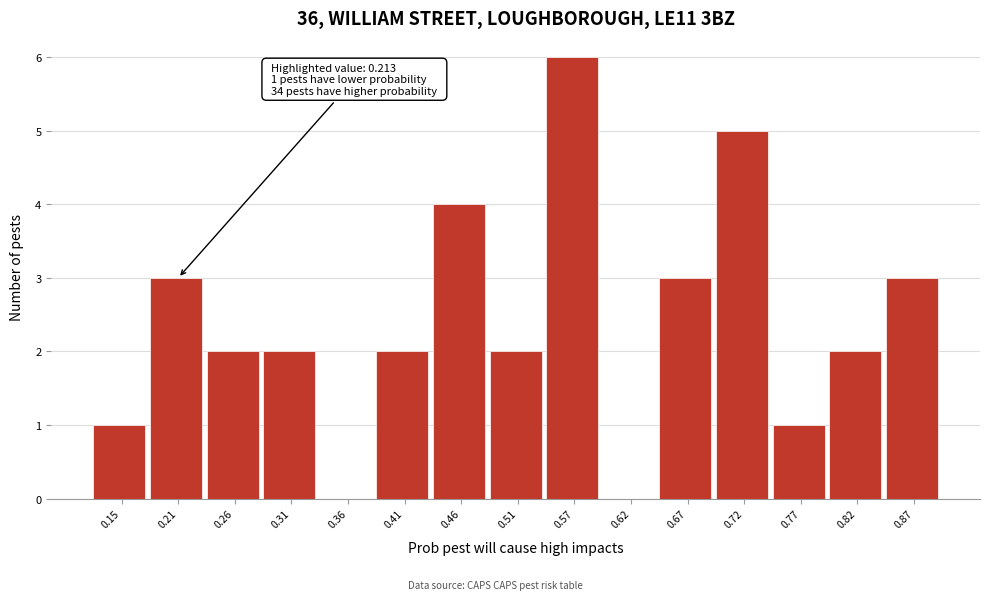

Reading right to left, what are all the values shown in this chart?

0.87=3	0.82=2	0.77=1	0.72=5	0.67=3	0.62=0	0.57=6	0.51=2	0.46=4	0.41=2	0.36=0	0.31=2	0.26=2	0.21=3	0.15=1